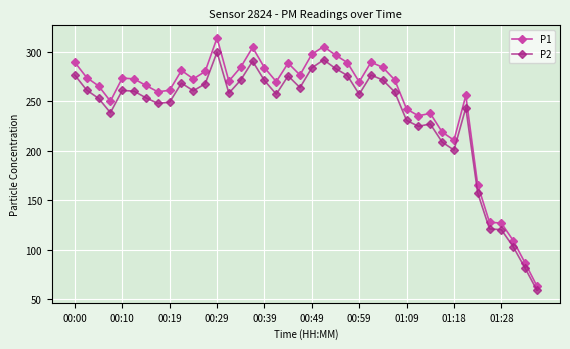

True or false: P1 and P2 intersect in this chart.

False